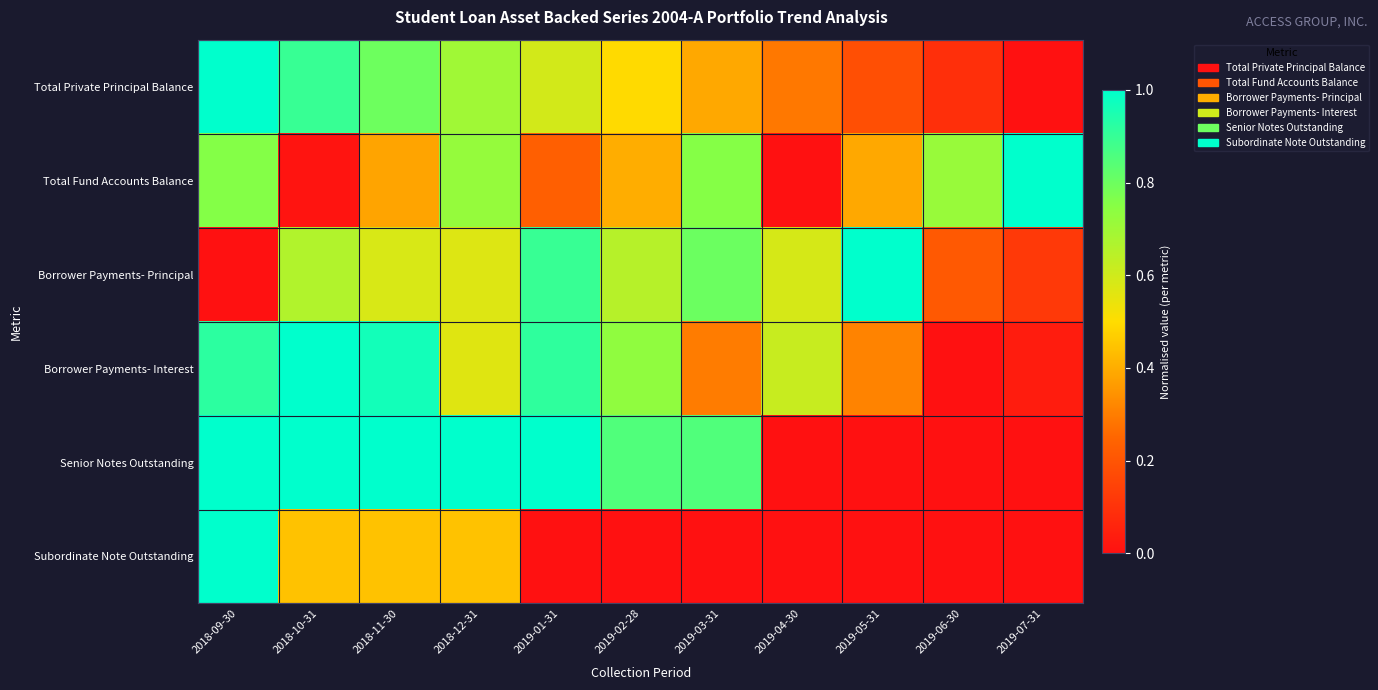

What is the greatest value displayed?

1.0